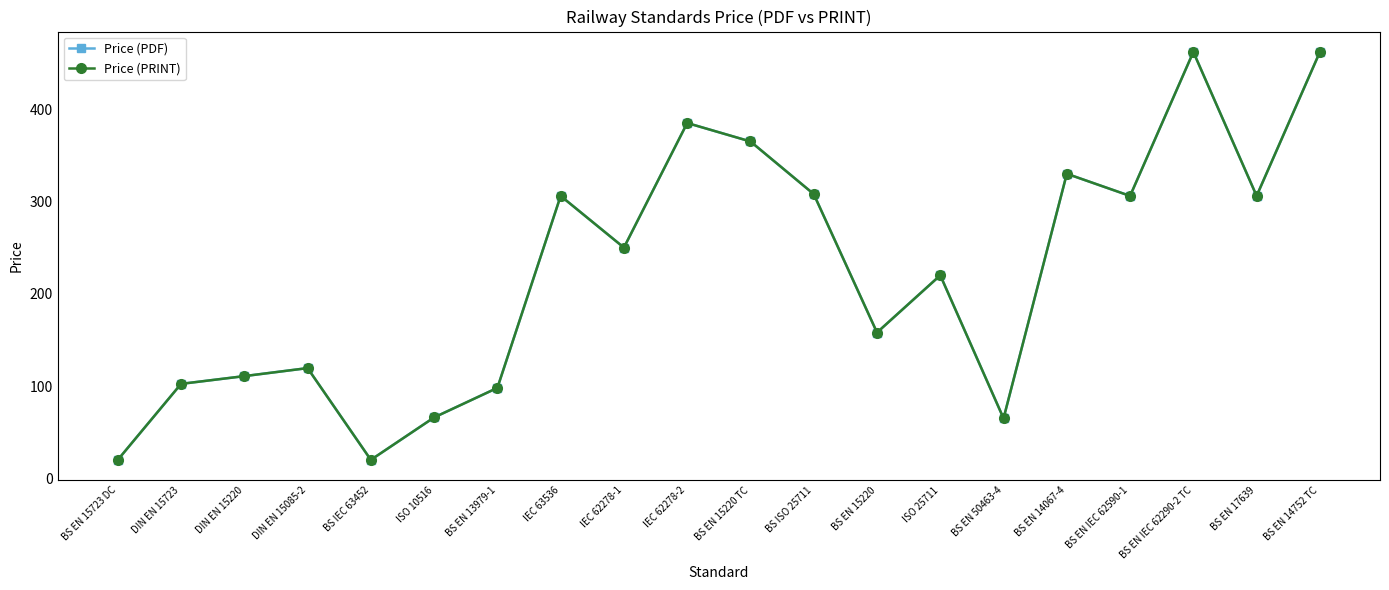

Does the chart have visible grid lines?

No